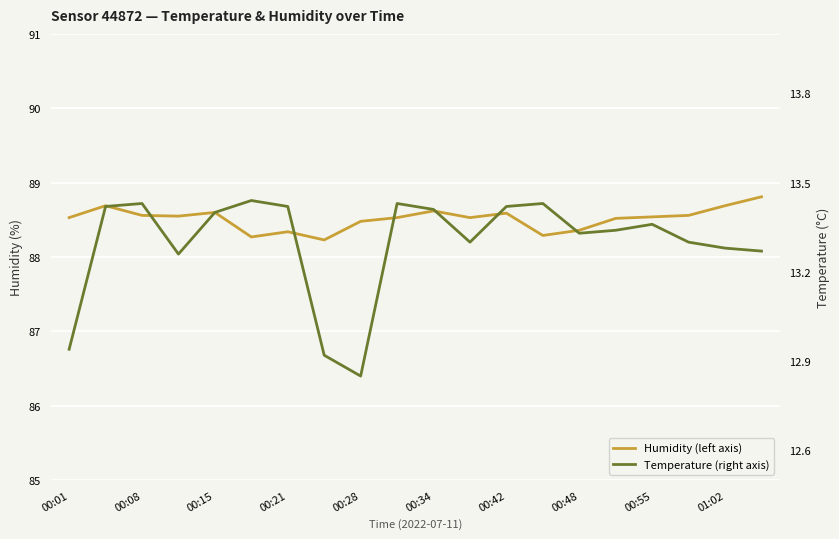

Reading right to left, what are all the values shown in this chart?

Humidity (left axis): 88.8	88.7	88.6	88.5	88.5	88.4	88.3	88.6	88.5	88.6	88.5	88.5	88.2	88.3	88.3	88.6	88.5	88.6	88.7	88.5
Temperature (right axis): 13.3	13.3	13.3	13.4	13.3	13.3	13.4	13.4	13.3	13.4	13.4	12.8	12.9	13.4	13.4	13.4	13.3	13.4	13.4	12.9